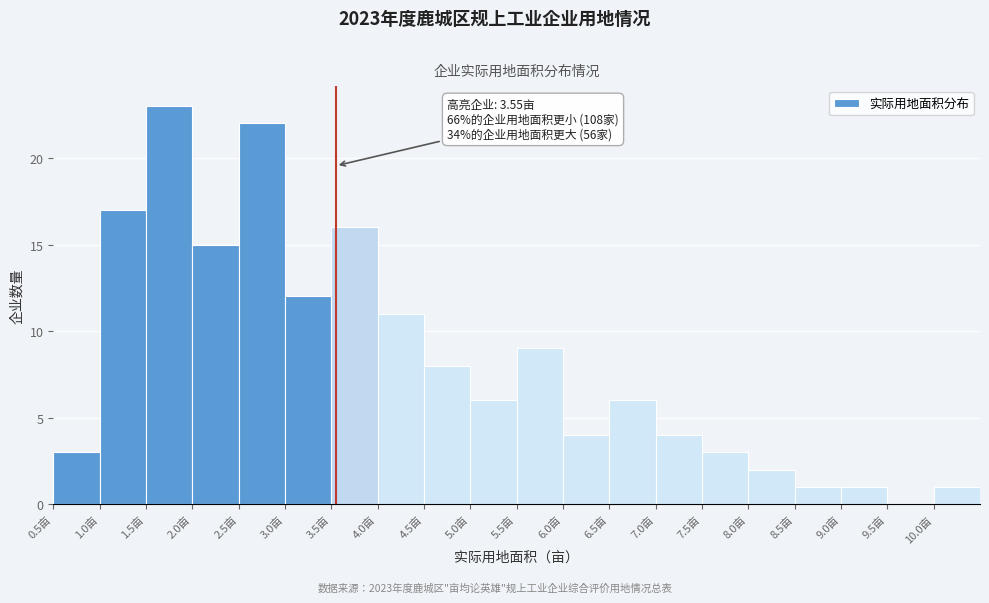

Over which range of the x-axis is the bar tallest?

1.5 to 2.0